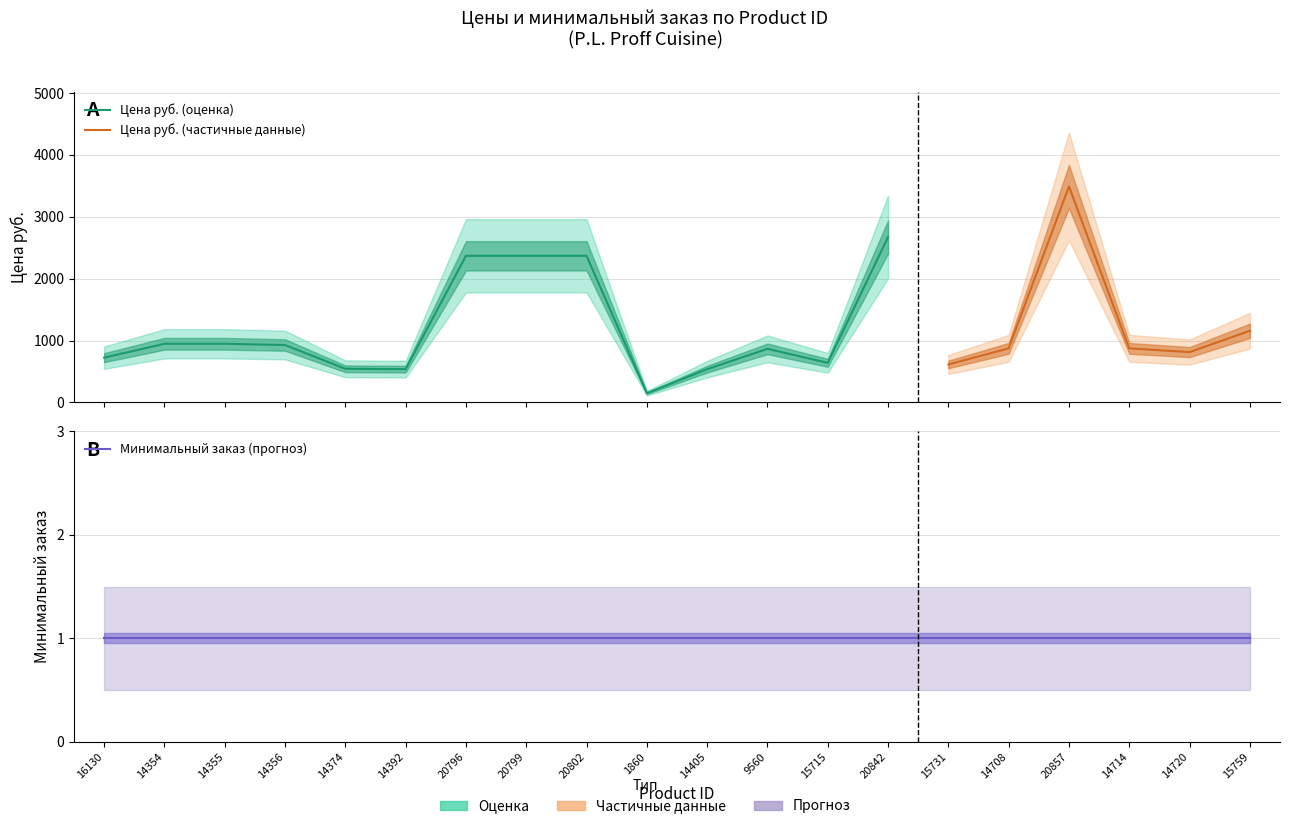

True or false: Минимальный заказ has a value of 1 at 20802.

False